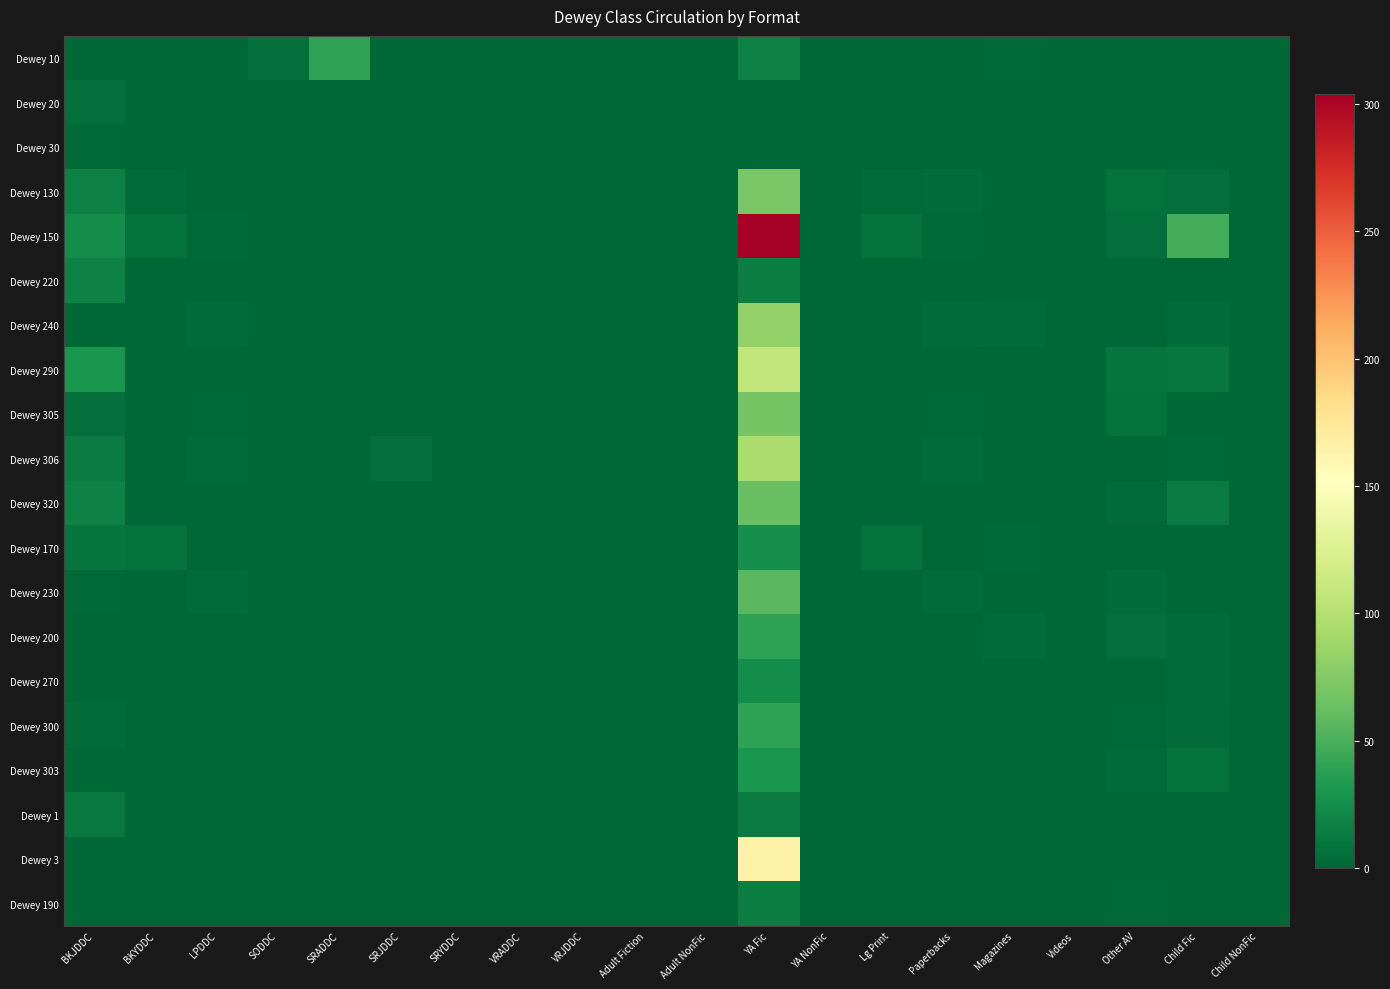

At SRYDDC, list the series in order from largest to smallest.

Dewey 3, Dewey 10, Dewey 20, Dewey 30, Dewey 130, Dewey 150, Dewey 220, Dewey 240, Dewey 290, Dewey 305, Dewey 306, Dewey 320, Dewey 170, Dewey 230, Dewey 200, Dewey 270, Dewey 300, Dewey 303, Dewey 1, Dewey 190